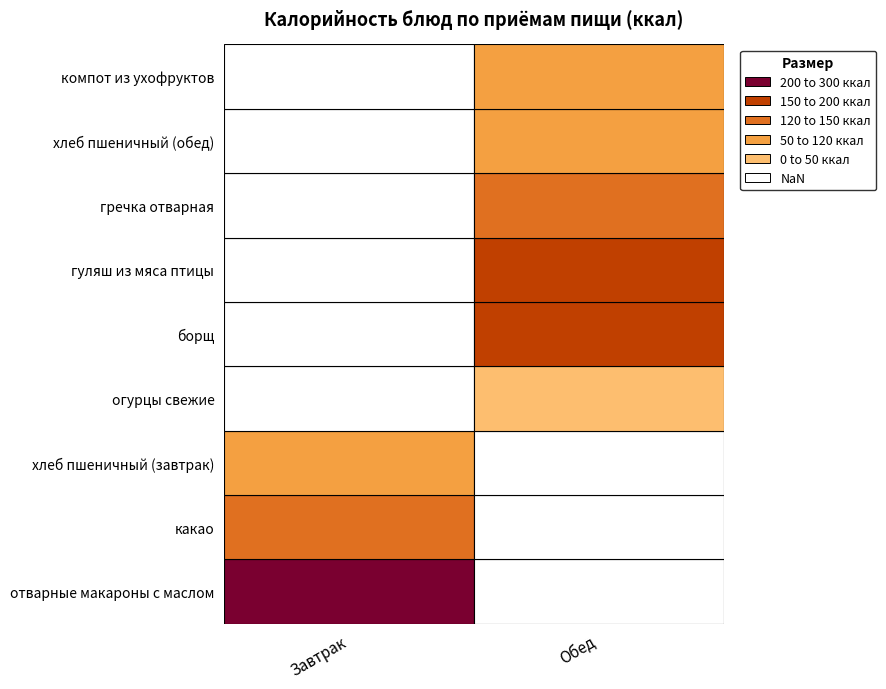

What is the difference between the maximum and minimum values in the Завтрак series?

172.3